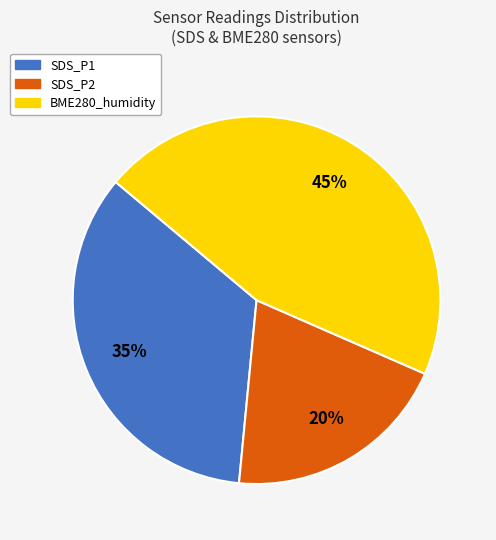

Do SDS_P2 and BME280_humidity together represent more than half of the pie?

Yes